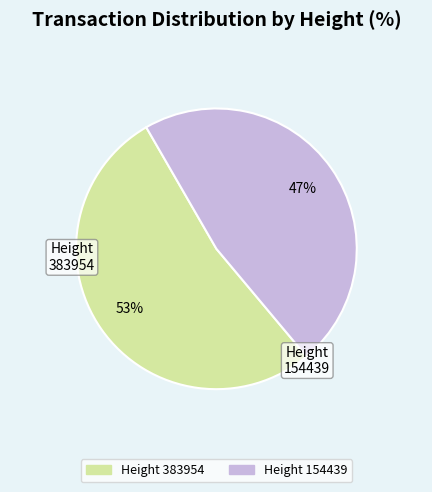

To the nearest percent, what is the difference between the largest and smallest slice percentages?

6%